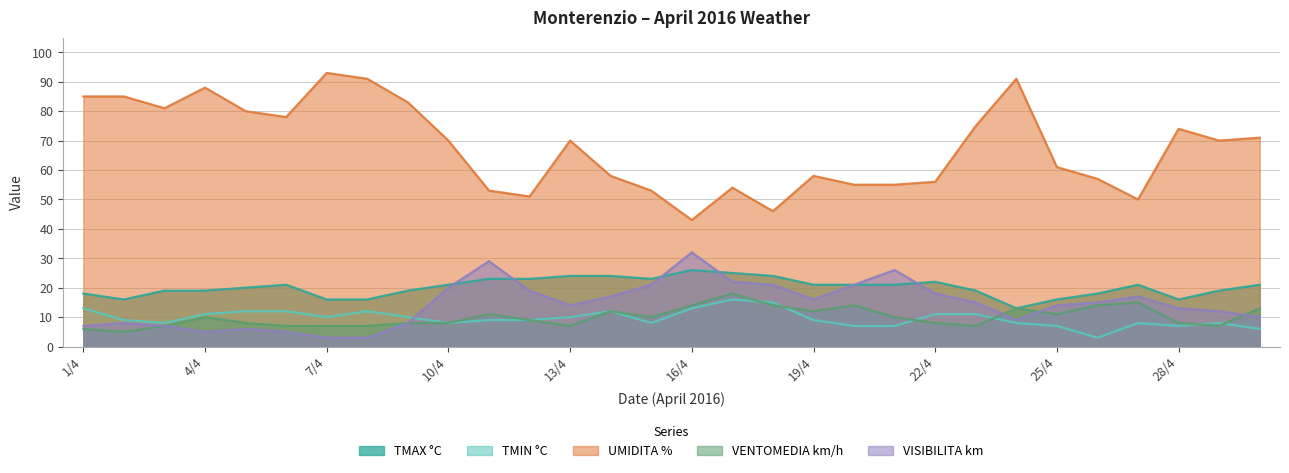

Where is TMAX °C nearest to the value 19?

3/4